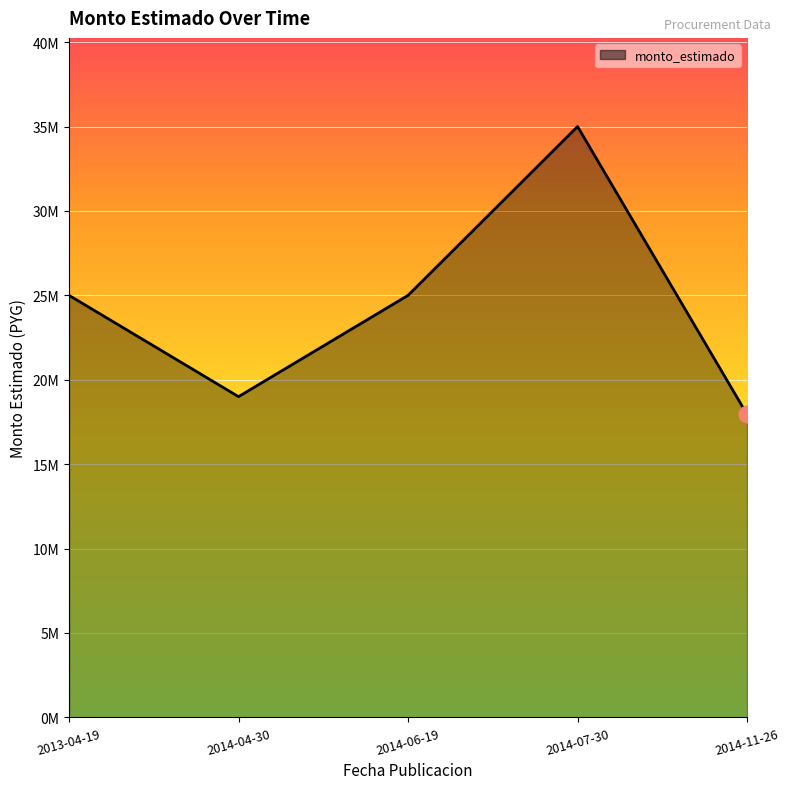

Does the chart display data point markers on the line(s)?

No